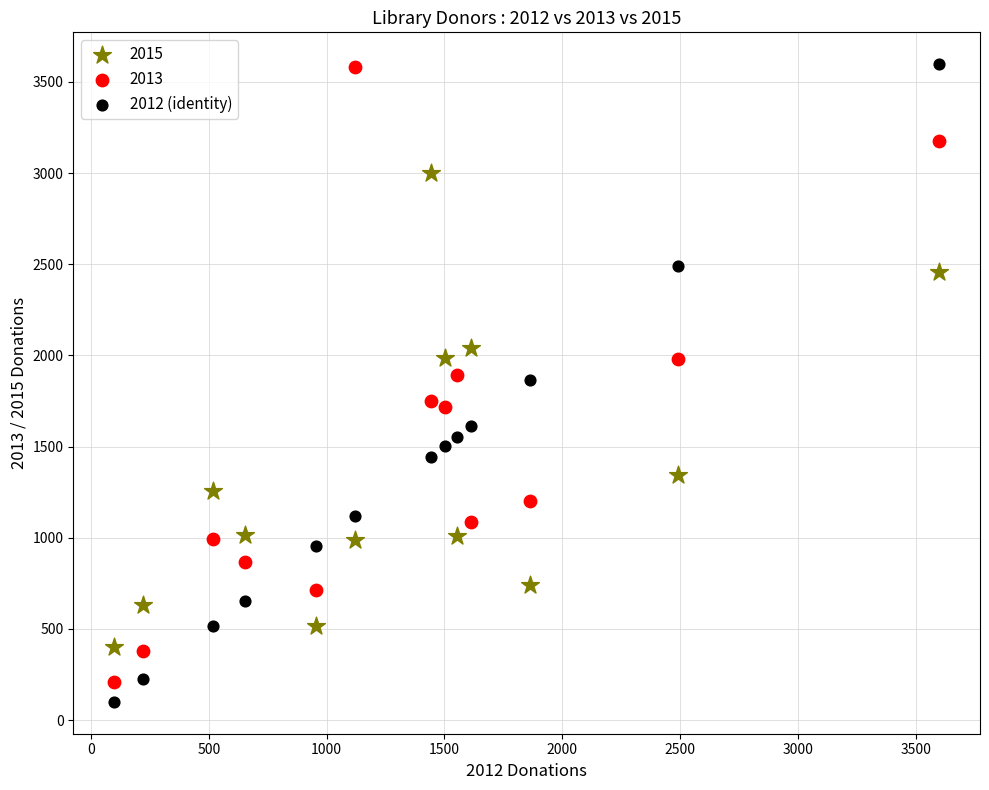

What is the X range (max minus min) for the scatter plot?

3497